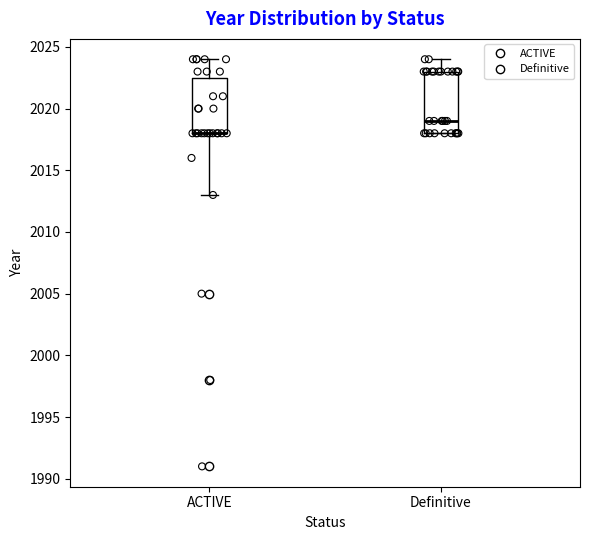

Where is the upper edge of the box for Definitive on the y-axis? The values are not printed on the chart, so give them approximately, as read against the axis.

2023.0